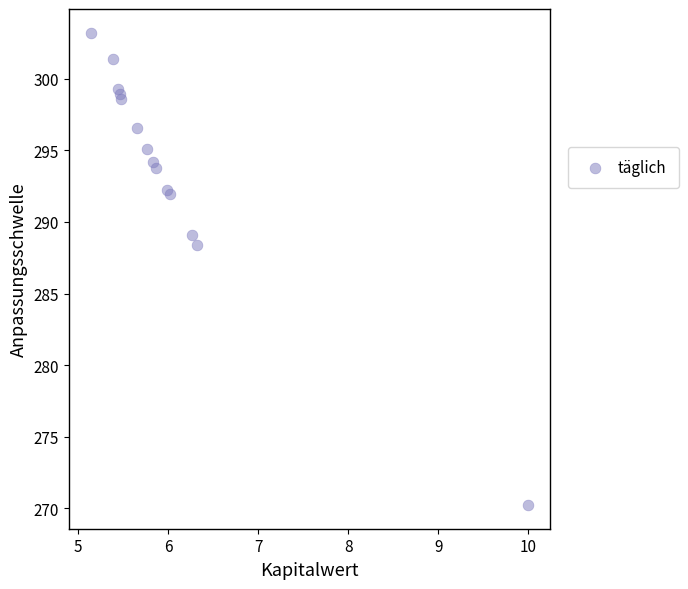

What Y value in the scatter plot is closest to 286?

288.4